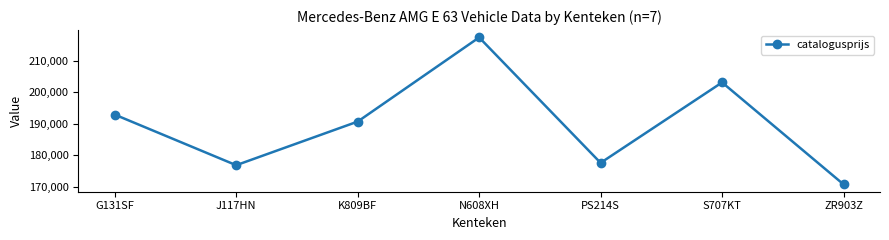

List the labels in order of value, smallest first.

ZR903Z, J117HN, PS214S, K809BF, G131SF, S707KT, N608XH